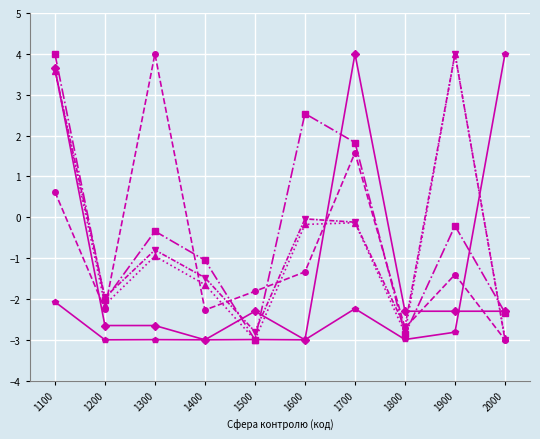

At which category is the sum across all series the highest?

1100